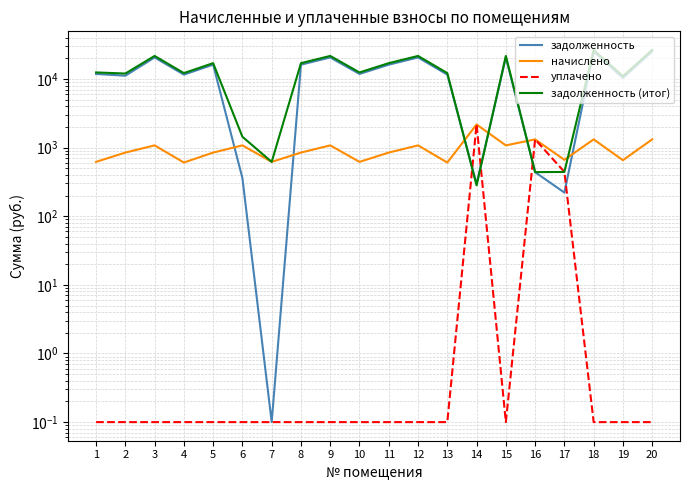

What is the minimum value for уплачено?

0.1